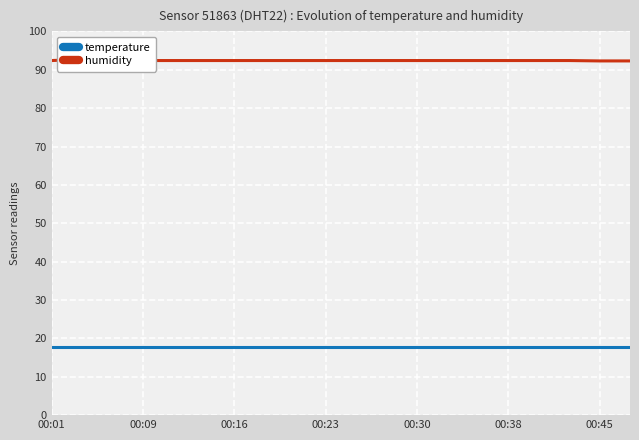

Is the value of temperature at 10 greater than the value of humidity at 00:09?

No